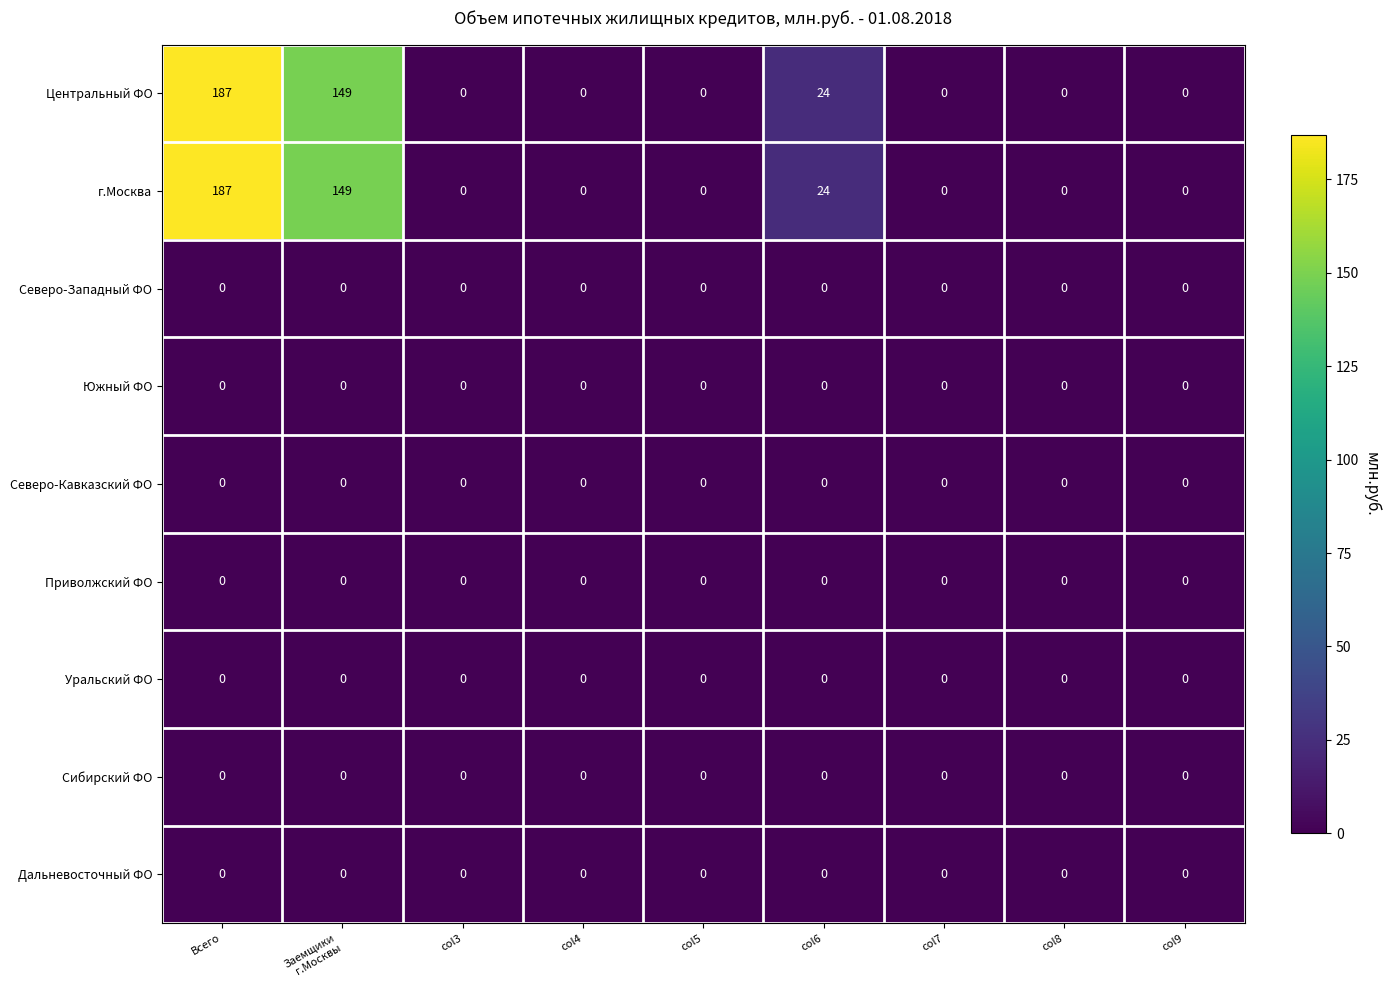

At which category is the sum across all series the highest?

Всего